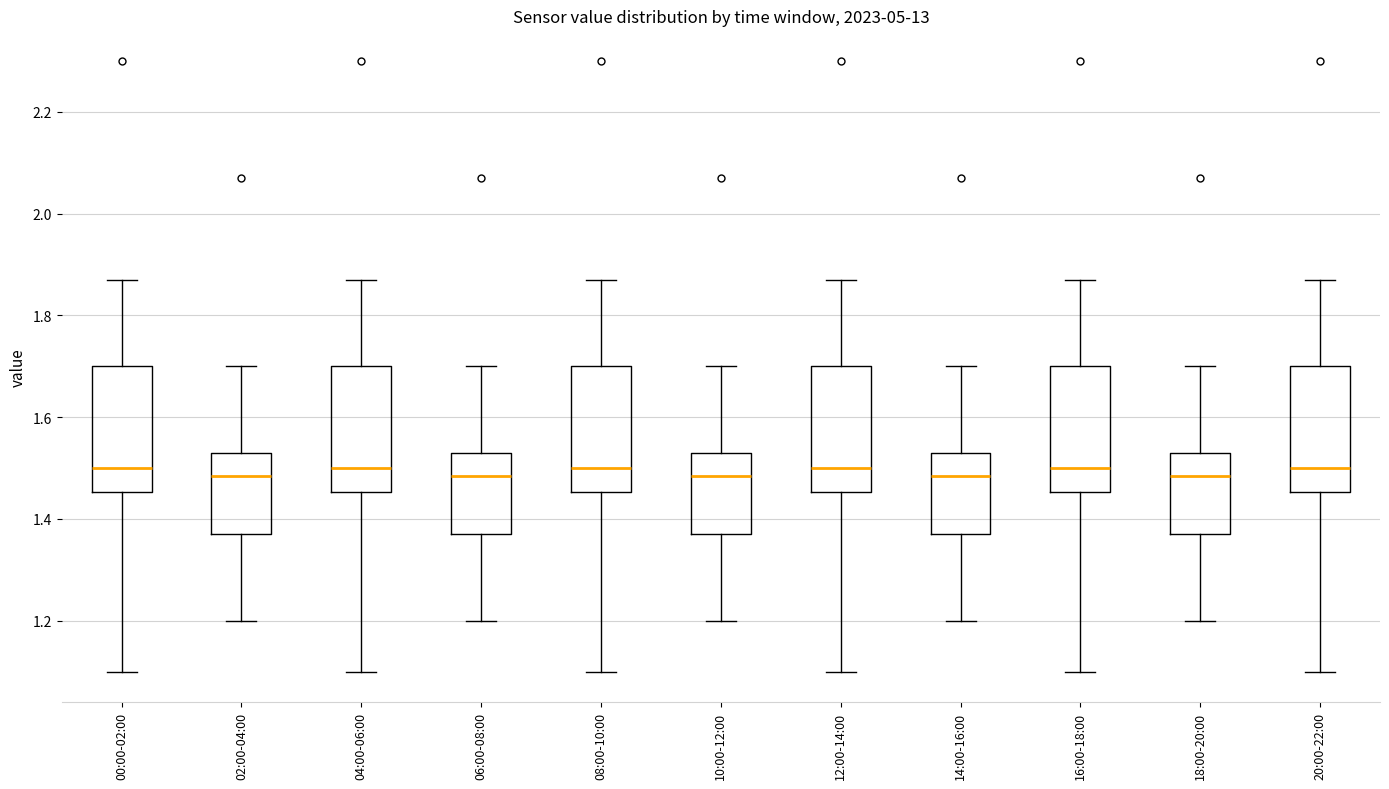

Reading left to right, read every box against the y-axis: the position of its median line, the range the box covers, and the ends of its whiskers. The values are not printed on the chart, so give them approximately, as read against the axis.

00:00-02:00: median 1.50, box 1.46 to 1.70, whiskers 1.10 to 1.88
02:00-04:00: median 1.48, box 1.38 to 1.54, whiskers 1.20 to 1.70
04:00-06:00: median 1.50, box 1.46 to 1.70, whiskers 1.10 to 1.88
06:00-08:00: median 1.48, box 1.38 to 1.54, whiskers 1.20 to 1.70
08:00-10:00: median 1.50, box 1.46 to 1.70, whiskers 1.10 to 1.88
10:00-12:00: median 1.48, box 1.38 to 1.54, whiskers 1.20 to 1.70
12:00-14:00: median 1.50, box 1.46 to 1.70, whiskers 1.10 to 1.88
14:00-16:00: median 1.48, box 1.38 to 1.54, whiskers 1.20 to 1.70
16:00-18:00: median 1.50, box 1.46 to 1.70, whiskers 1.10 to 1.88
18:00-20:00: median 1.48, box 1.38 to 1.54, whiskers 1.20 to 1.70
20:00-22:00: median 1.50, box 1.46 to 1.70, whiskers 1.10 to 1.88